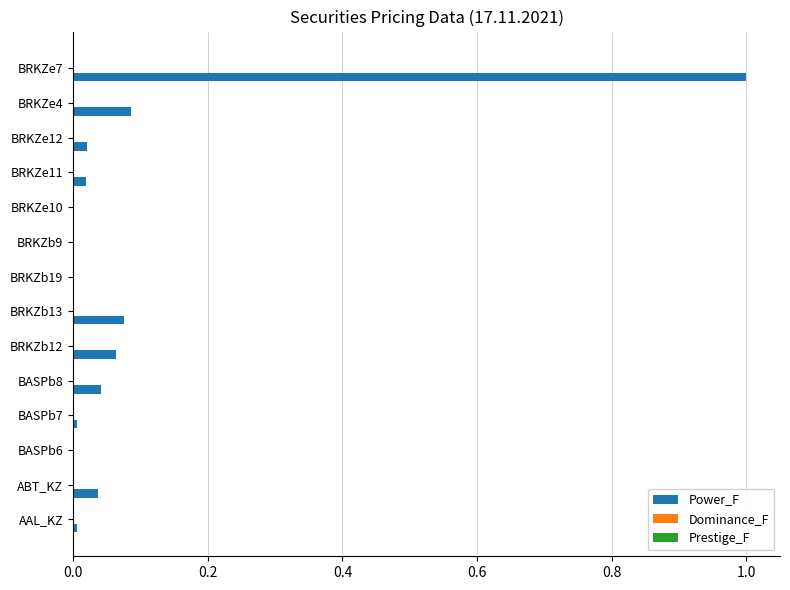

Which series has the largest range (max minus min)?

Power_F